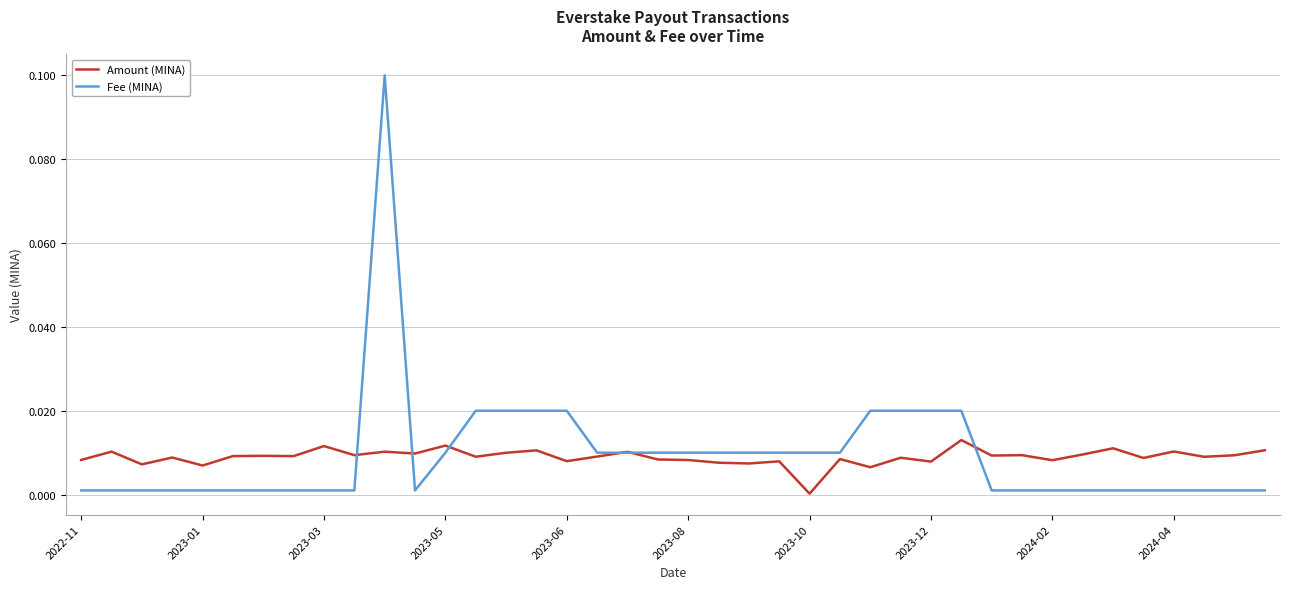

What is the greatest value displayed?

0.1